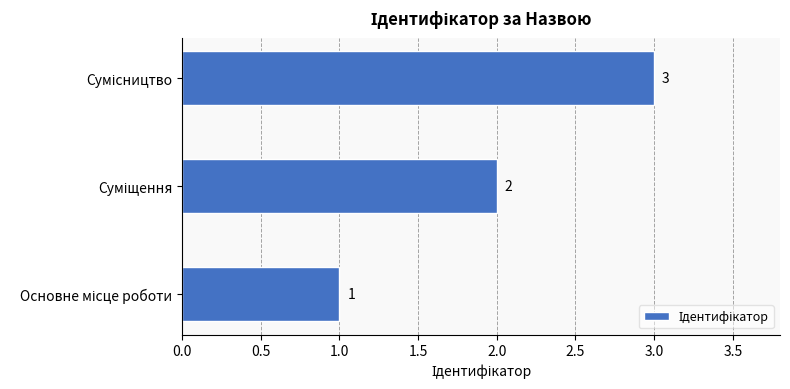

Count the values in the range 1 to 3.

3